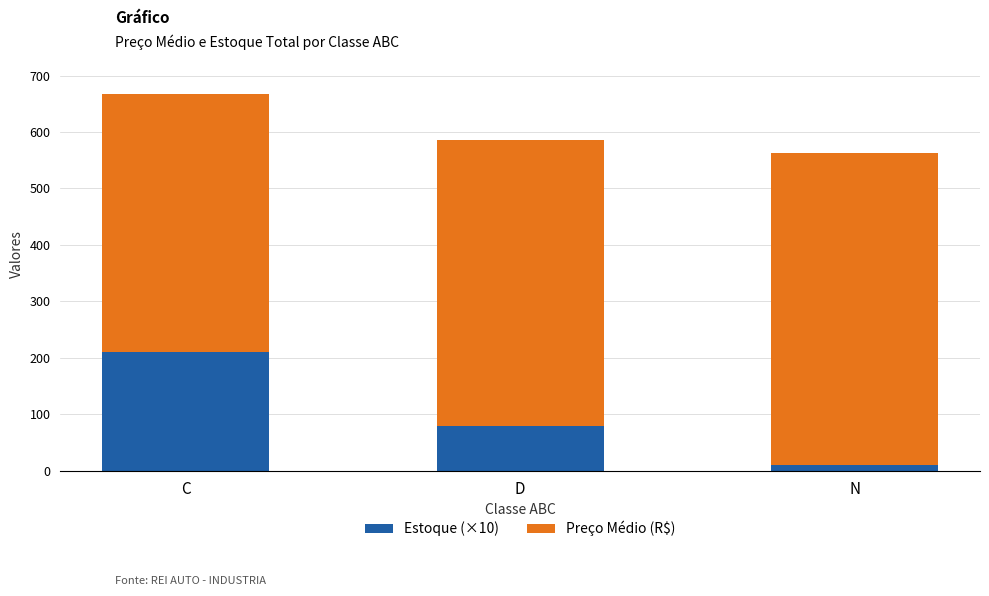

What is the highest value of the Estoque (×10) series?

210.0